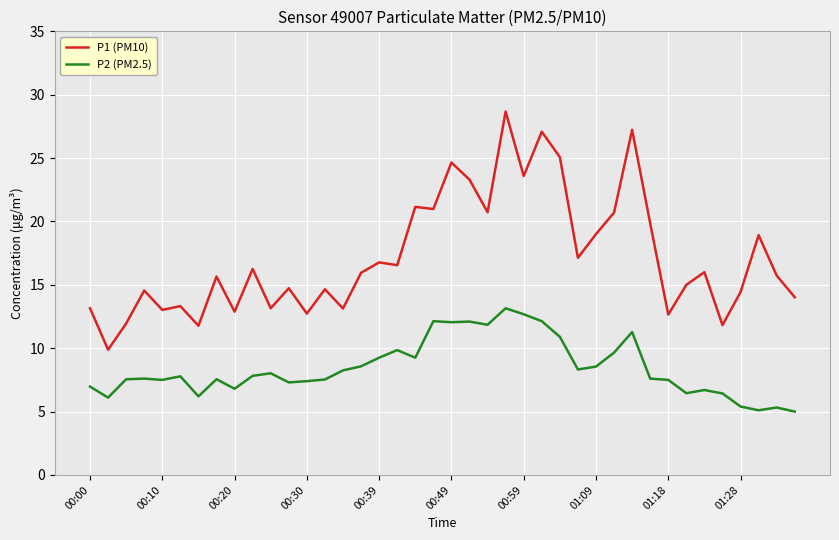

True or false: P1 (PM10) and P2 (PM2.5) intersect in this chart.

False